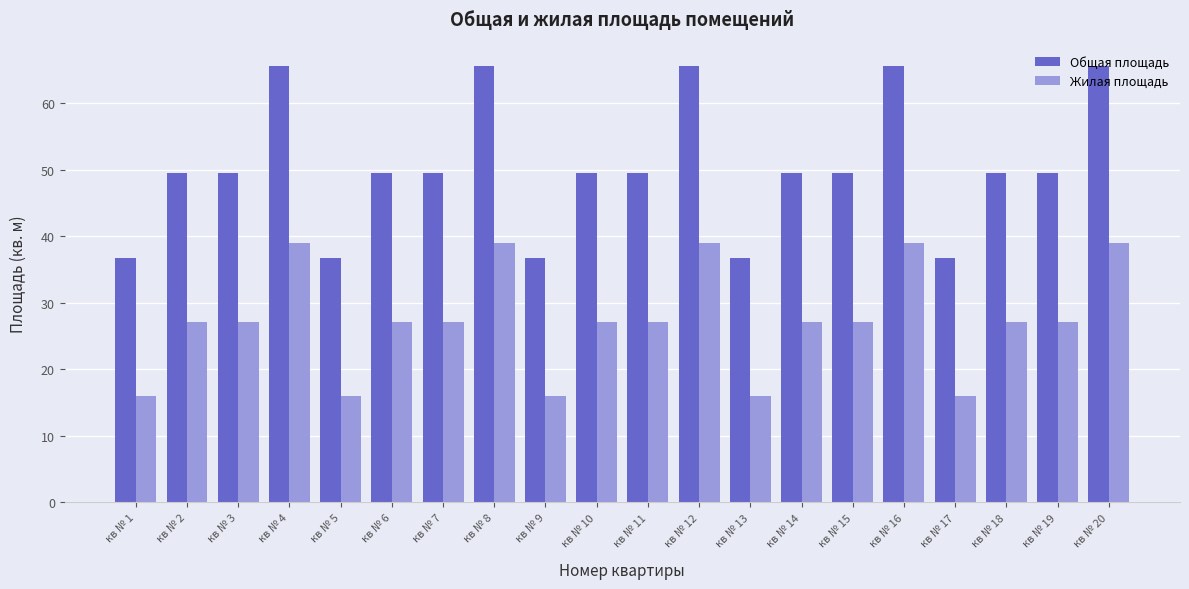

Count the number of categories in the chart.

20